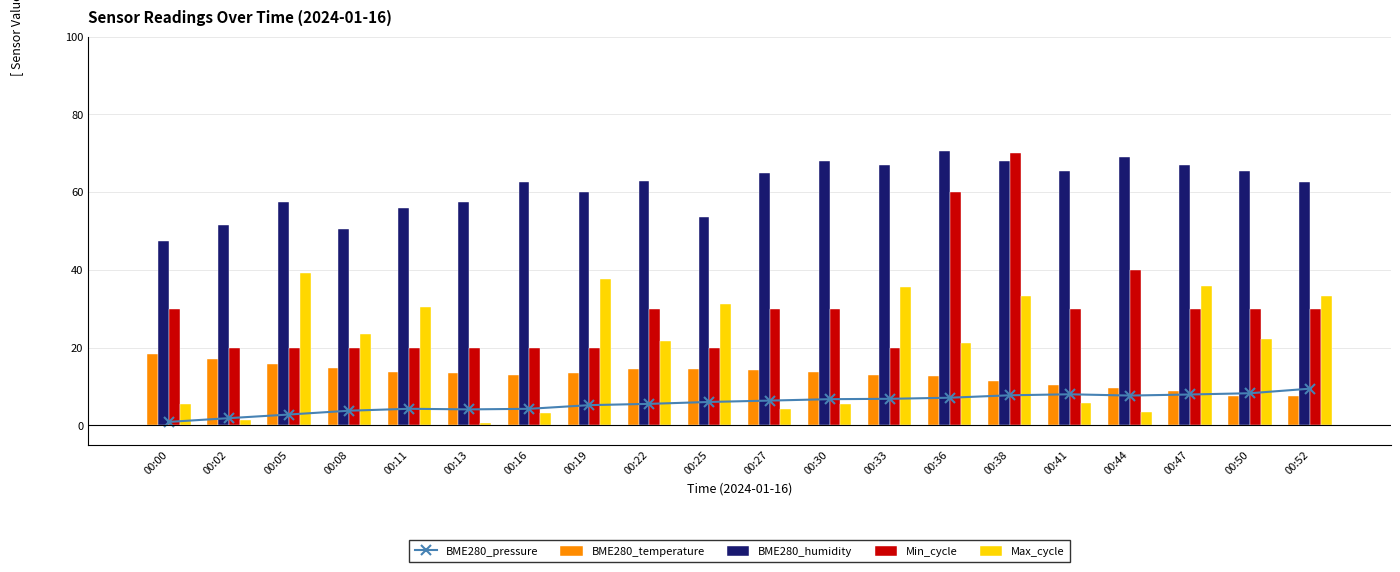

What is the difference between the second highest and minimum values in the BME280_temperature series?

9.4